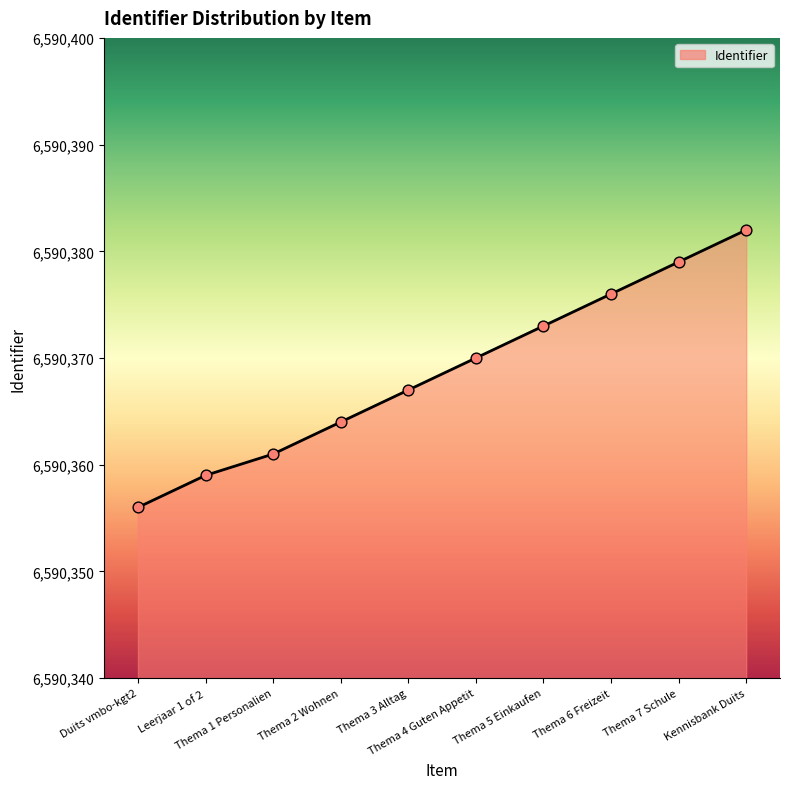

What is the change in value from Leerjaar 1 of 2 to Kennisbank Duits?

+23